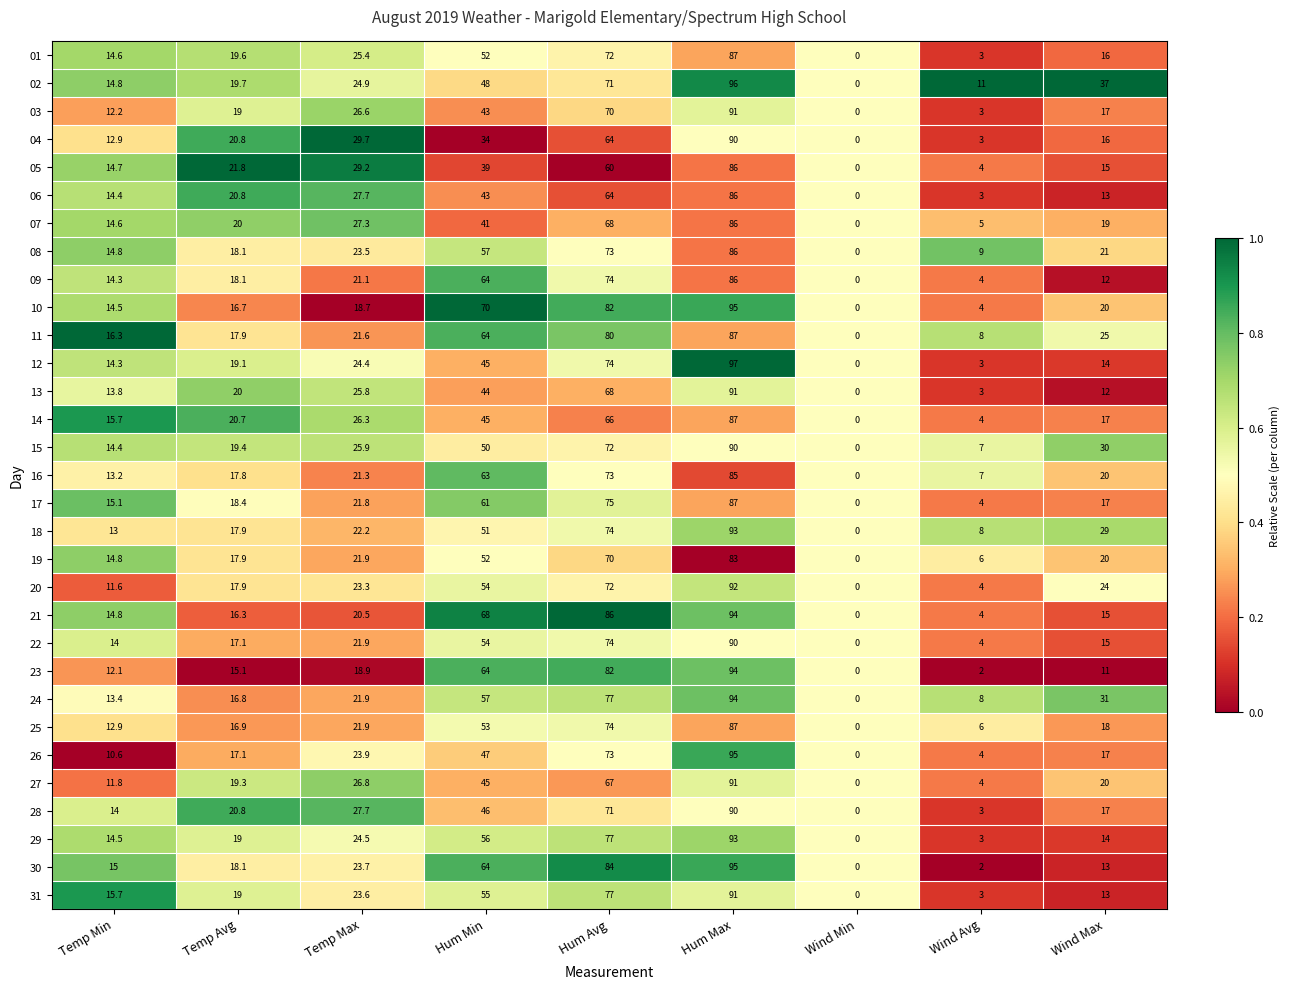

Which series has the largest total across all categories?

02